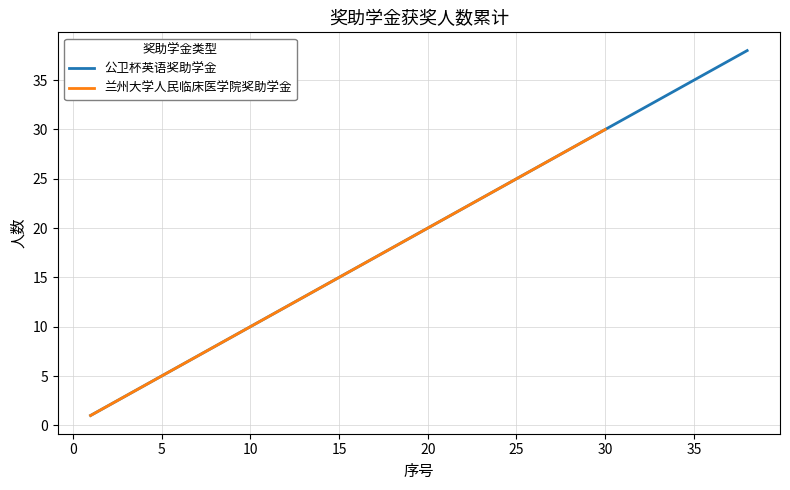

The 兰州大学人民临床医学院奖助学金 series shows 6 at 2020-2021学年_9. True or false?

False